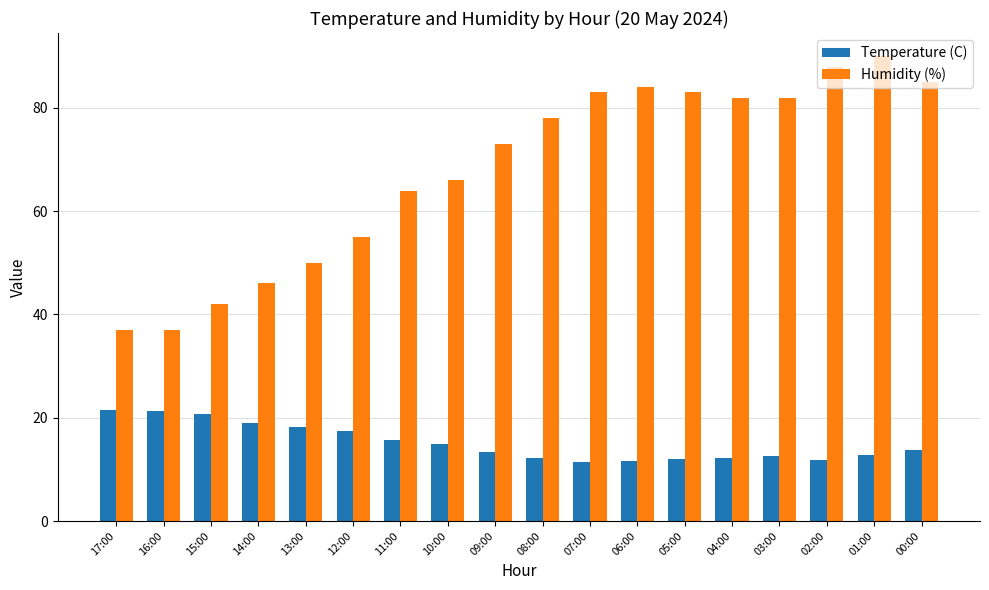

Is it true that Humidity (%) equals 113.9 at 11:00?

False